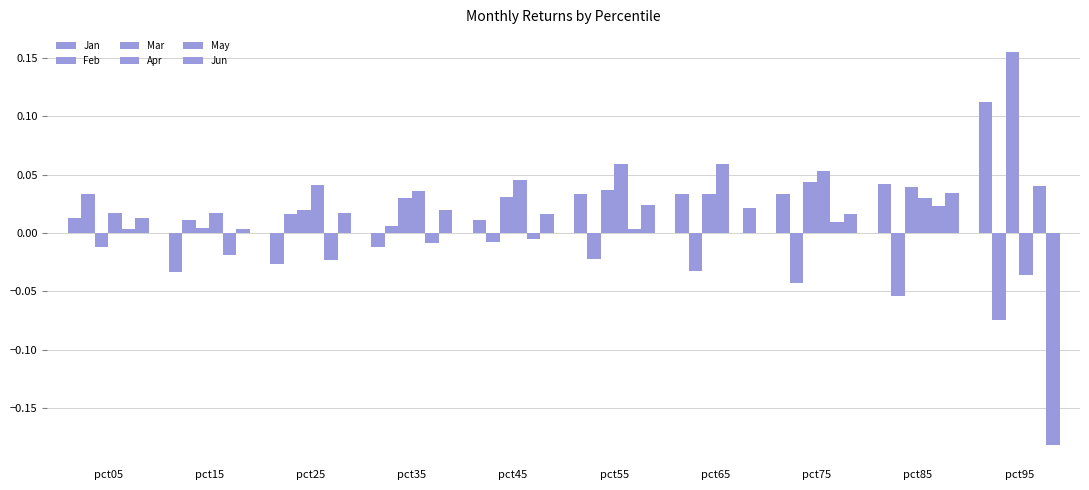

Count the number of data series in this chart.

6